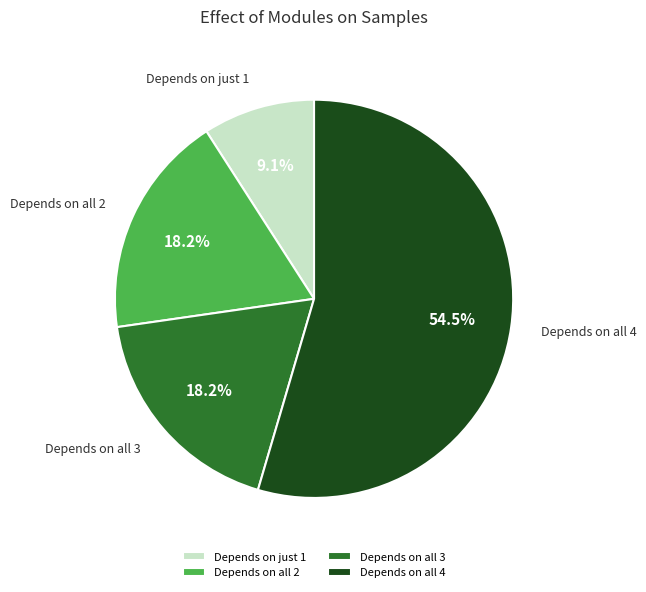

What is the ratio of the value at Depends on all 4 to the value at Depends on all 2?

3.0